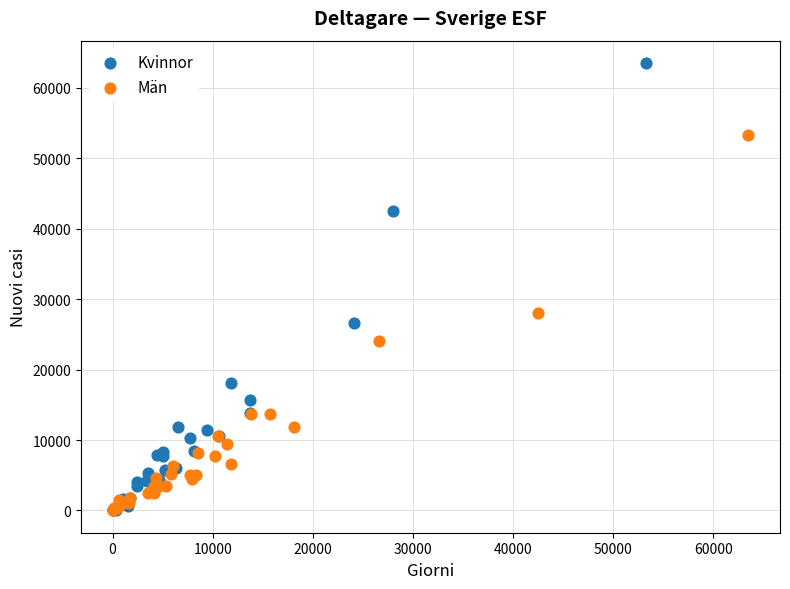

What are all the series names shown in the legend?

Kvinnor, Män